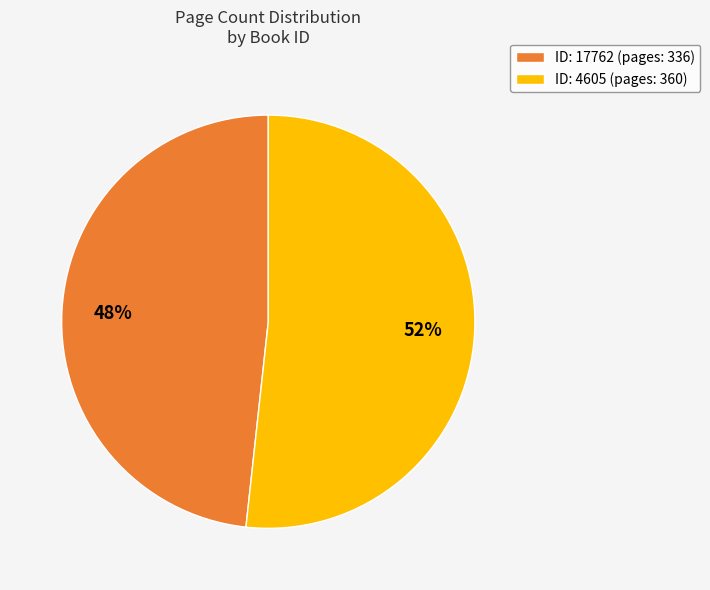

Is there any slice that represents more than half of the pie?

Yes